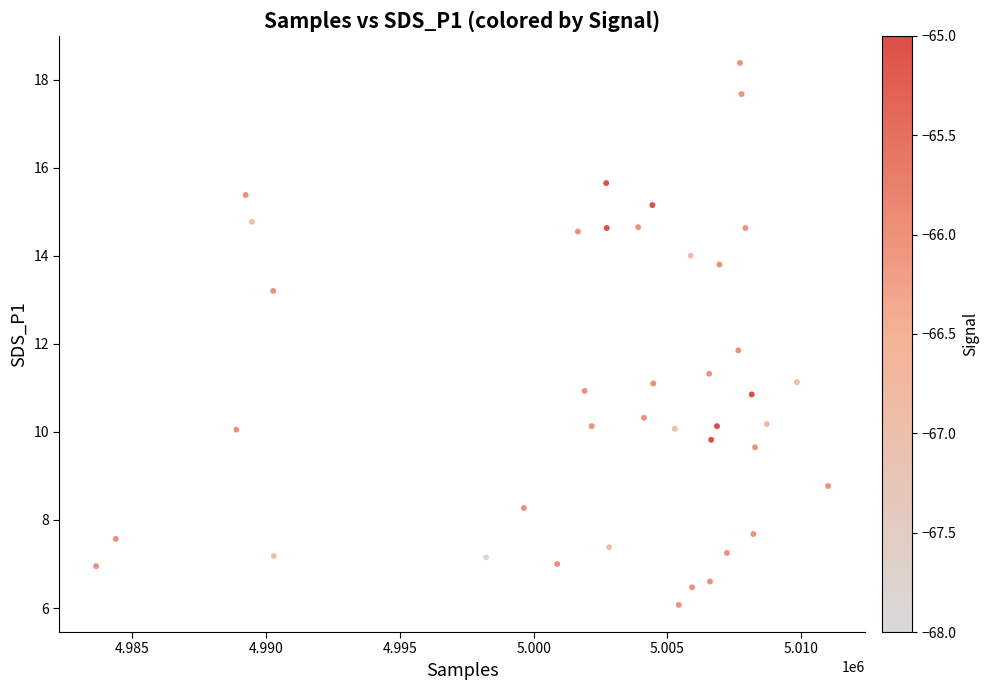

What is the range of Y values (max minus min)?

12.3